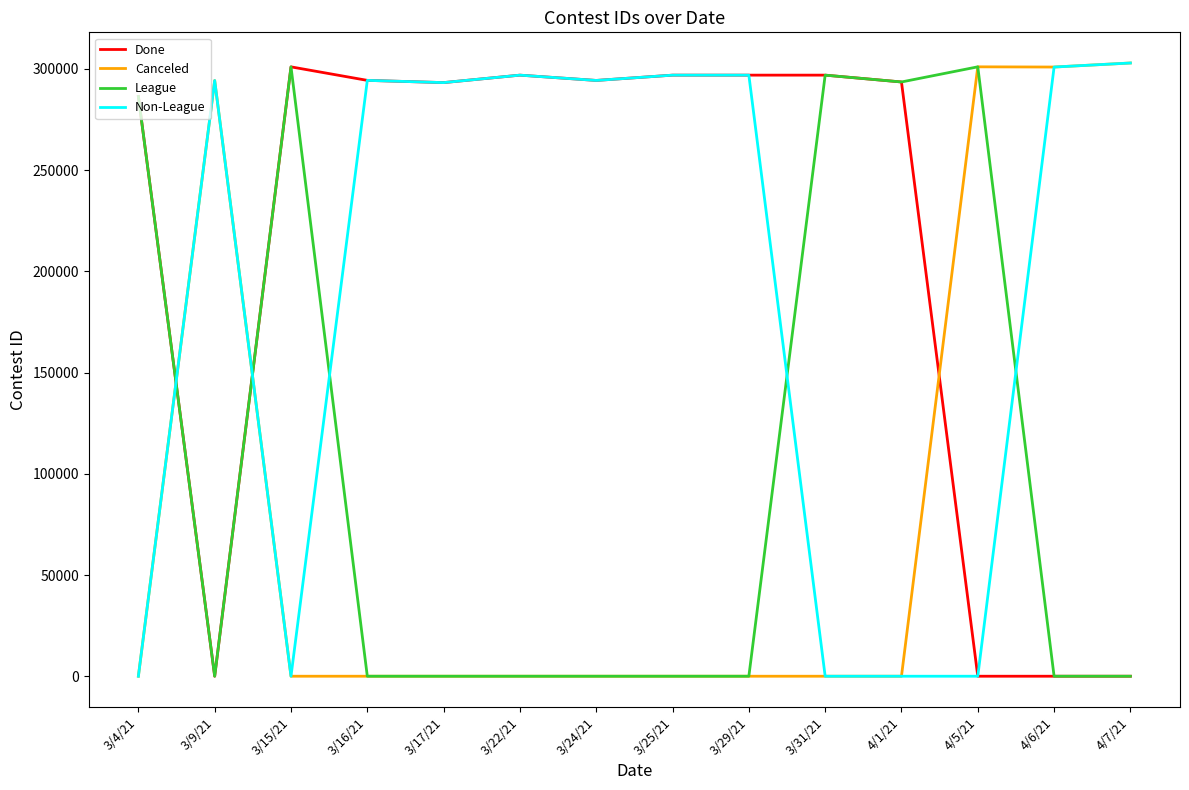

The value of Non-League at 3/9/21 is 413462. True or false?

False